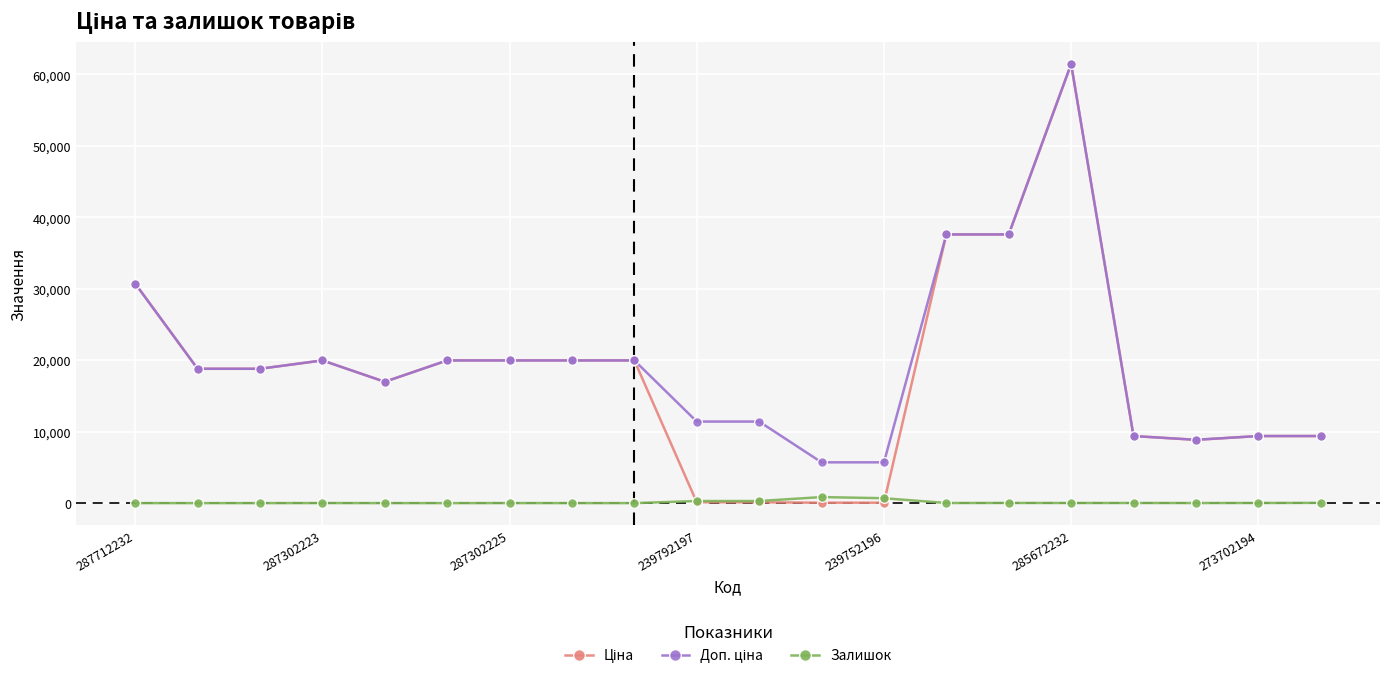

True or false: Залишок has more than 1 points higher than both neighbors.

True